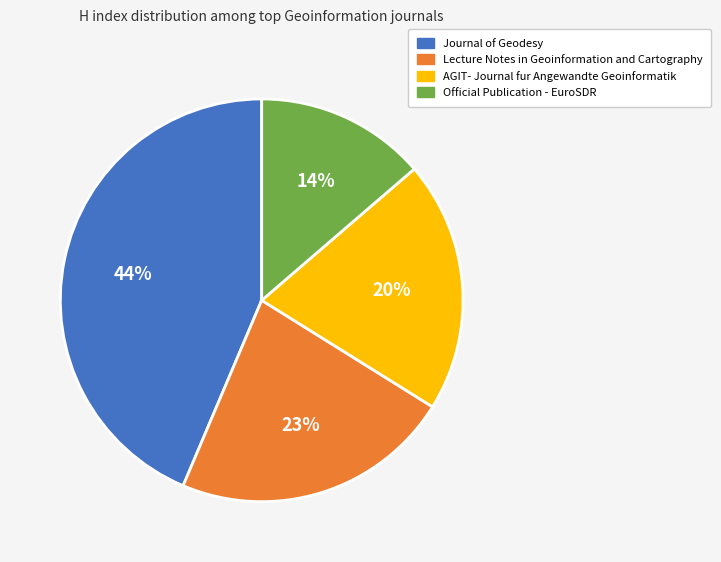

To the nearest percent, what percentage of the pie is Lecture Notes in Geoinformation and Cartography?

23%